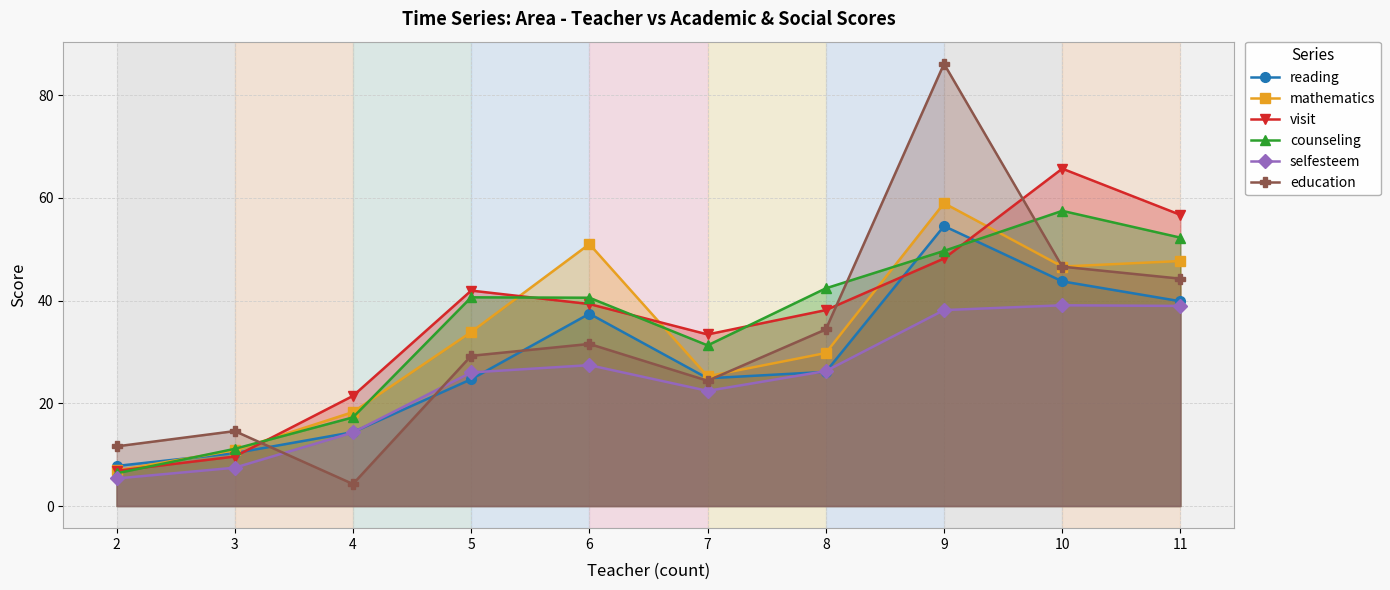

True or false: selfesteem and visit intersect in this chart.

False